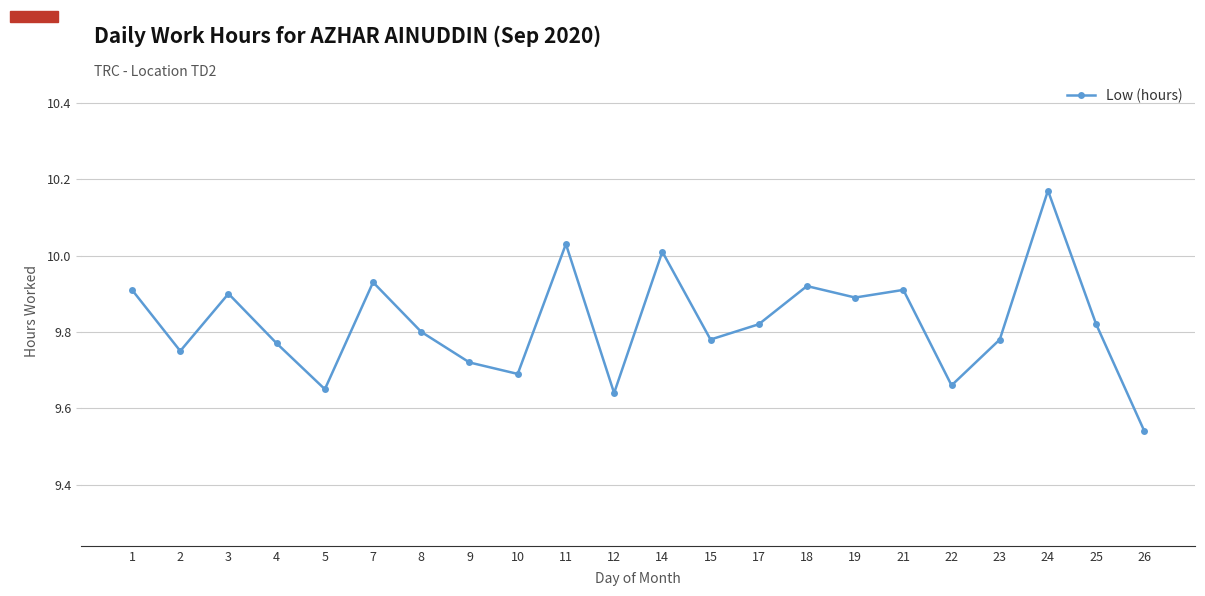

Between 3 and 14, which is larger?

14